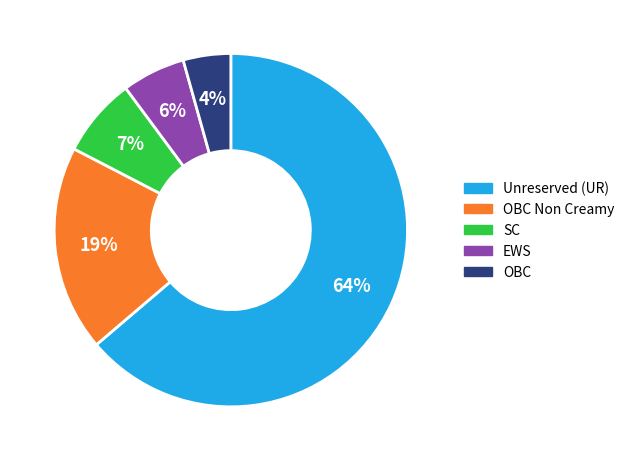

To the nearest percent, what is the average slice percentage?

20%